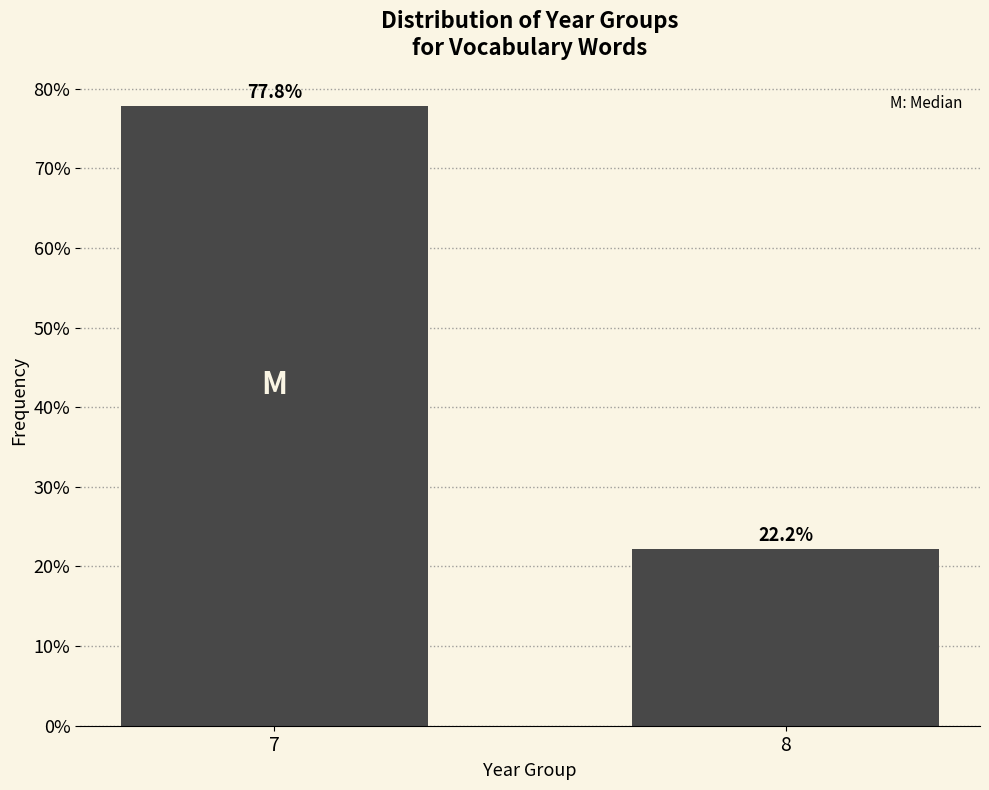

Reading right to left, transcribe all the data shown in this chart.

22.2	77.8